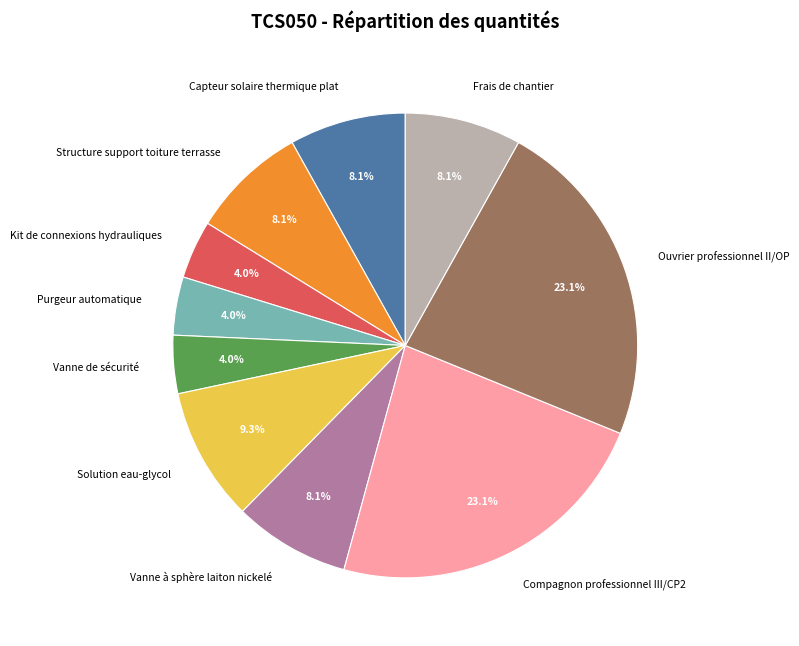

What percentage is the Structure support toiture terrasse slice, to the nearest percent?

8%